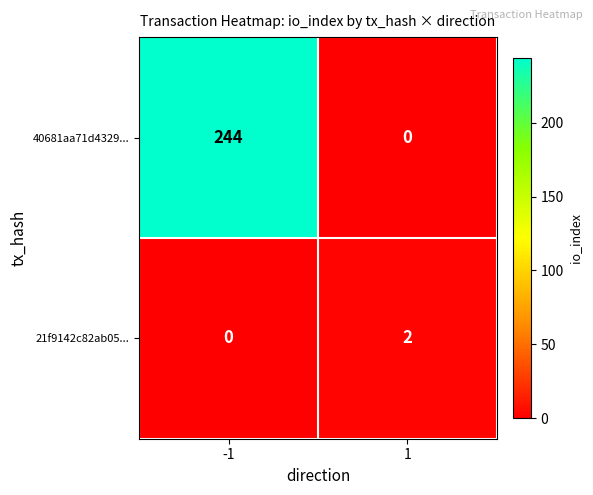

Rank the categories by 40681aa71d4329... value from lowest to highest.

1, -1